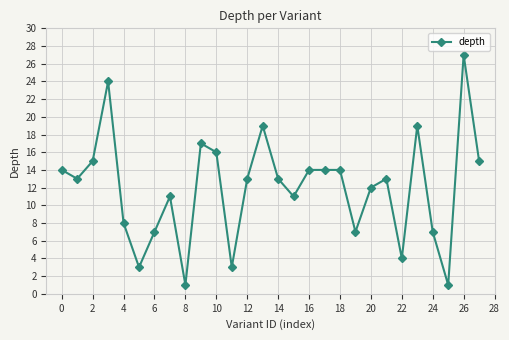

What is the minimum value shown in the chart?

1